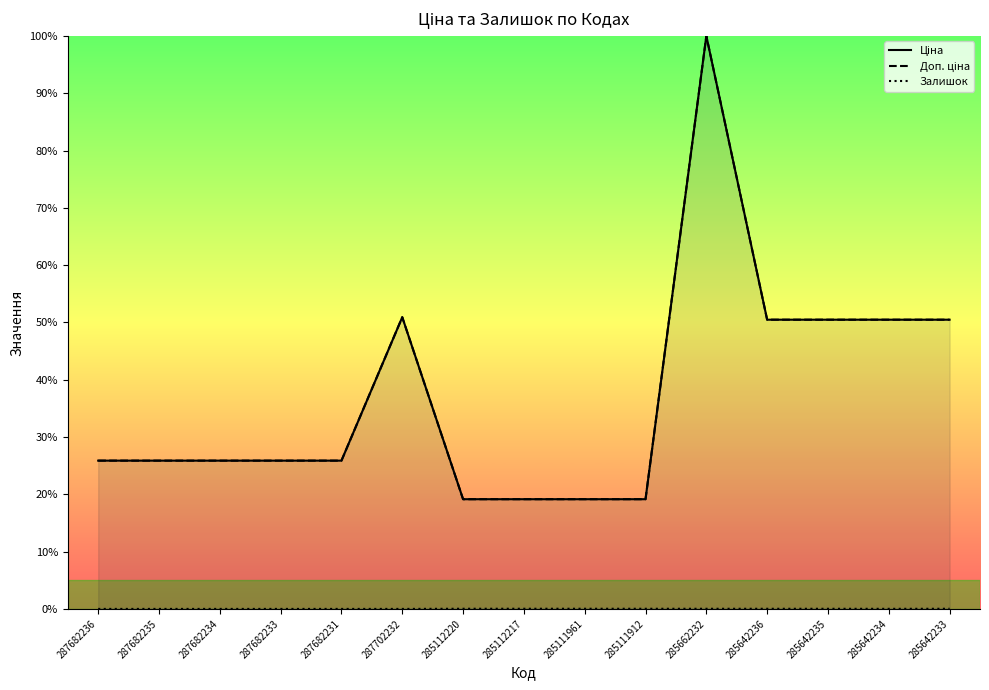

The Доп. ціна series shows 7.3 at 285112217. True or false?

False